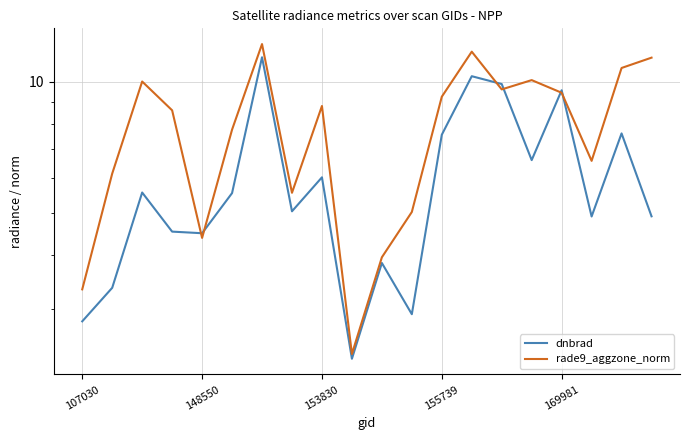

The value of dnbrad at 11 is 2.9. True or false?

True